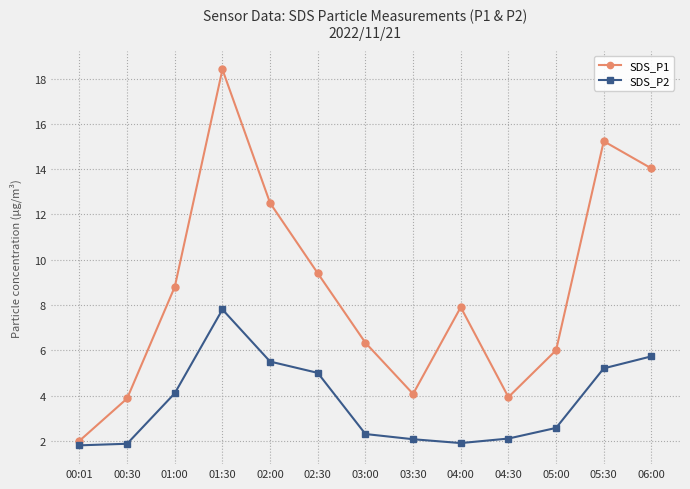

What is the label of the 2nd point from the left?

00:30